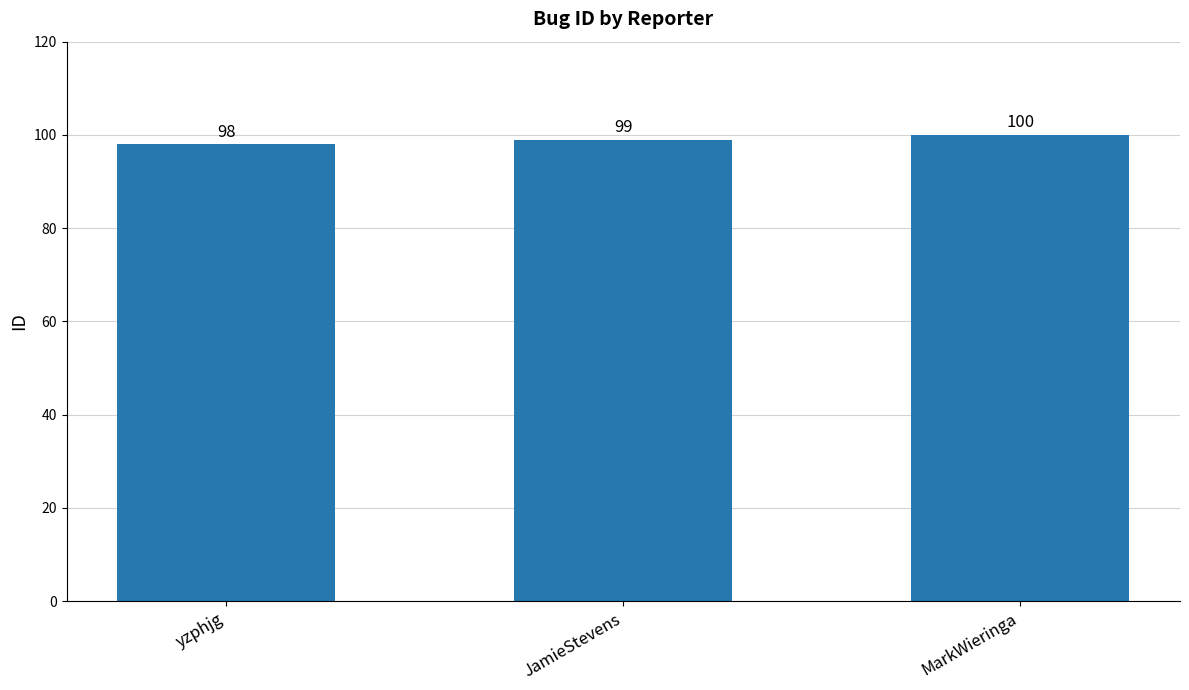

How many values are between 98 and 100?

3